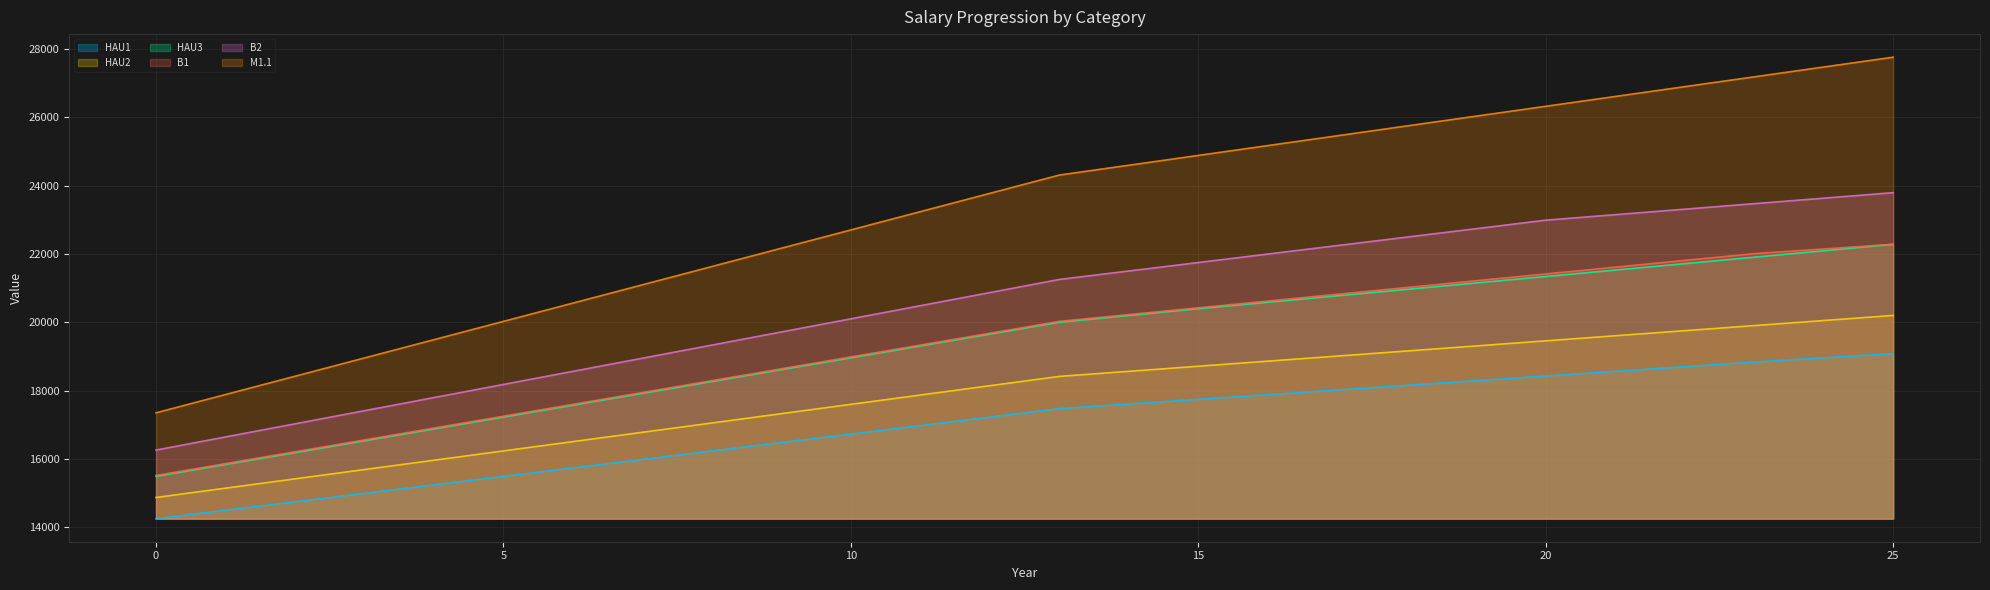

What is the highest value of the B2 series?

23797.9